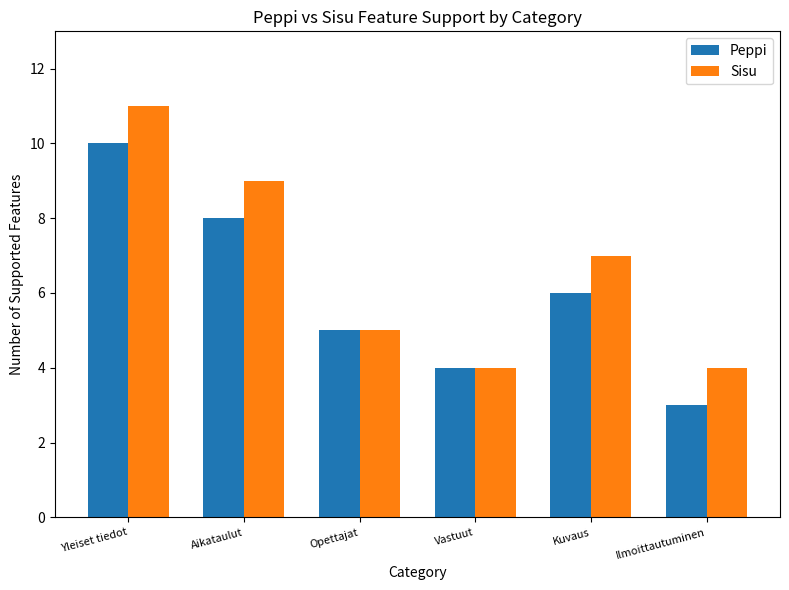

List the series in order of their overall mean, lowest first.

Peppi, Sisu